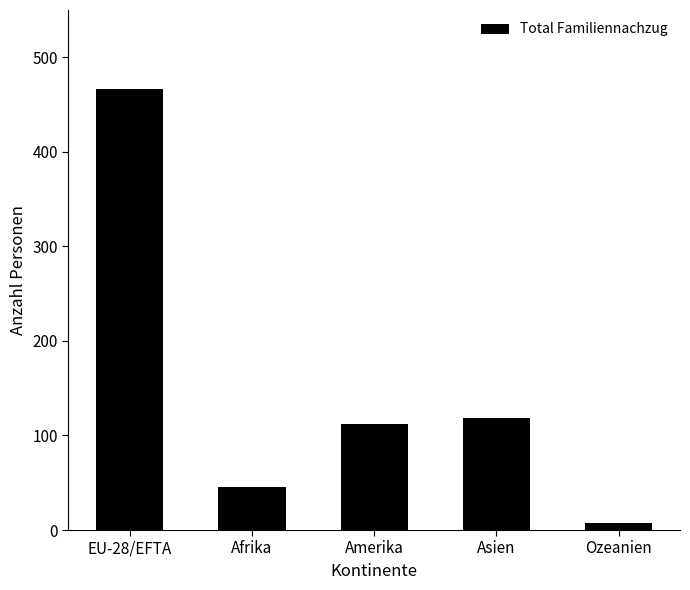

How many series are shown in this chart?

1